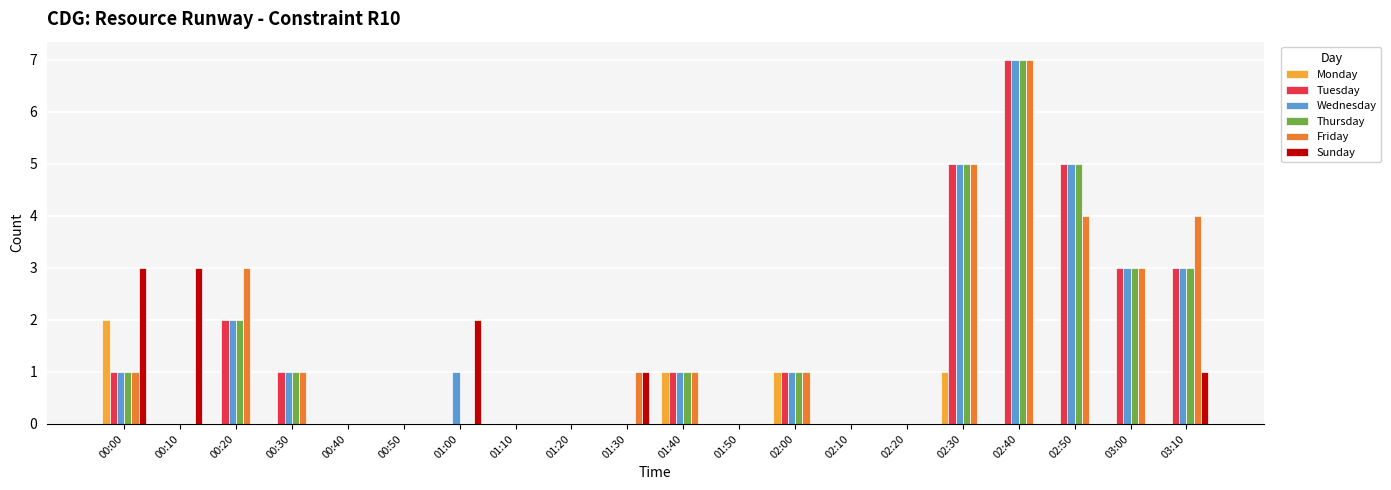

At which category is the sum across all series the highest?

02:40